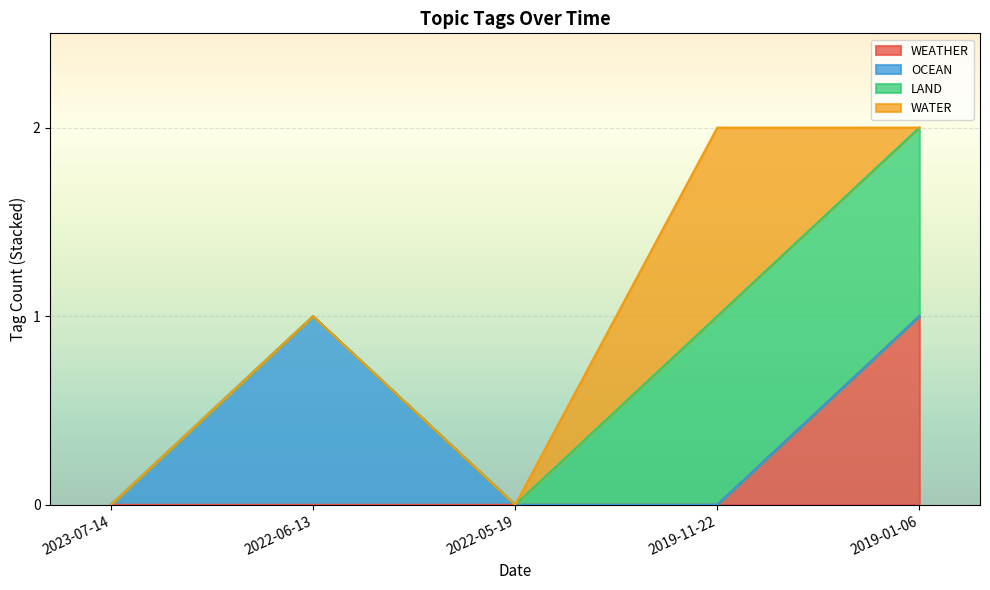

True or false: LAND and WEATHER intersect in this chart.

False